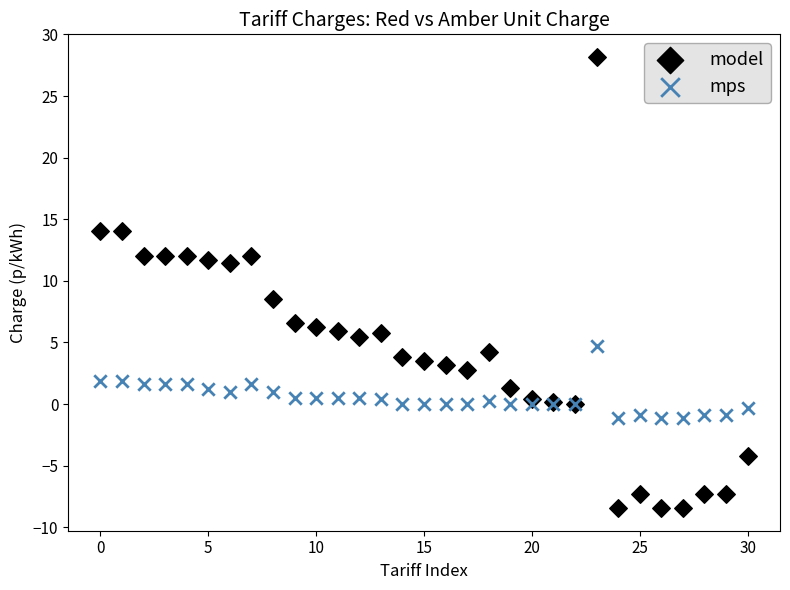

Which series contains the lowest Y value?

model